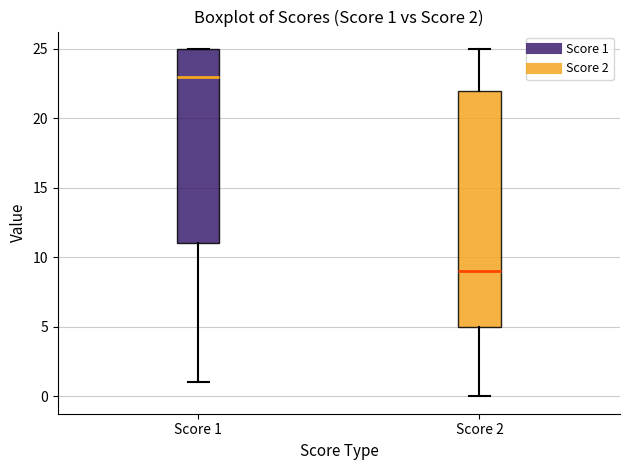

Which box has the highest median line?

Score 1